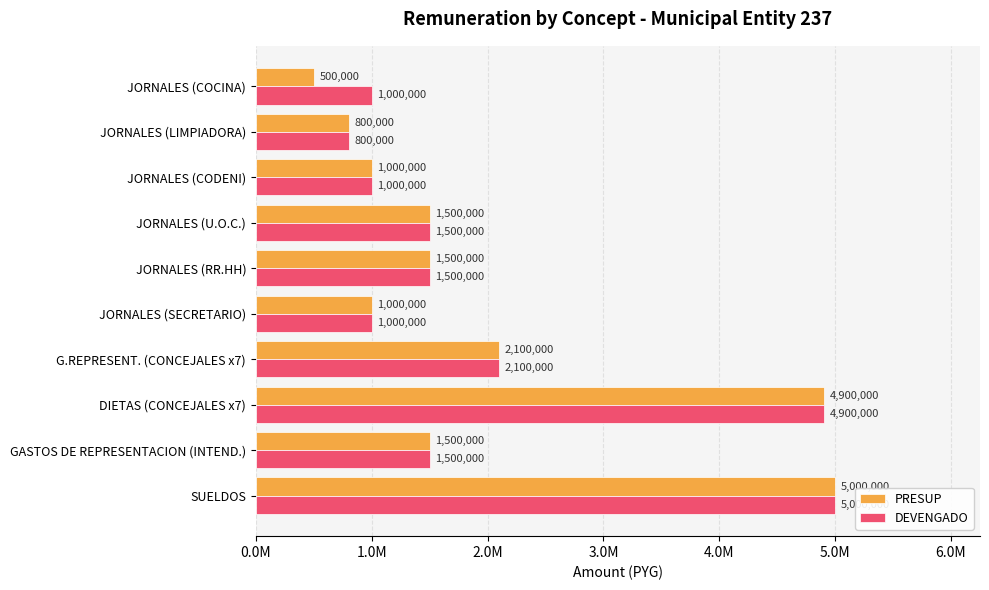

What is the average value of the PRESUP series?

1980000